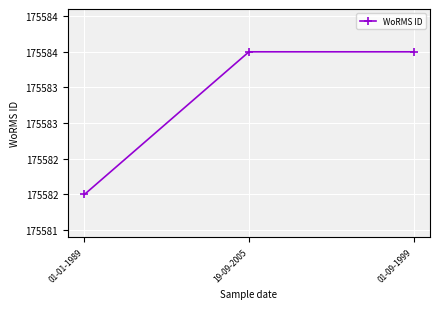

List the labels in order of value, largest first.

19-09-2005, 01-09-1999, 01-01-1989